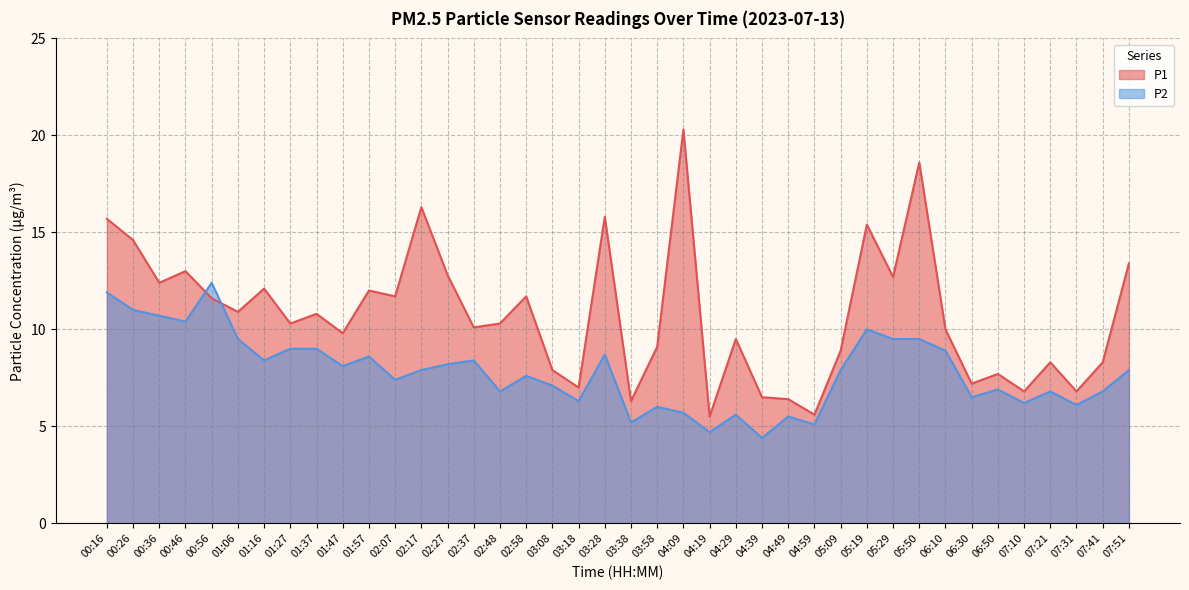

Reading left to right, transcribe all the data shown in this chart.

P1: 00:16=15.7	00:26=14.6	00:36=12.4	00:46=13.0	00:56=11.6	01:06=10.9	01:16=12.1	01:27=10.3	01:37=10.8	01:47=9.8	01:57=12.0	02:07=11.7	02:17=16.3	02:27=12.8	02:37=10.1	02:48=10.3	02:58=11.7	03:08=7.9	03:18=7.0	03:28=15.8	03:38=6.3	03:58=9.1	04:09=20.3	04:19=5.5	04:29=9.5	04:39=6.5	04:49=6.4	04:59=5.6	05:09=8.9	05:19=15.4	05:29=12.7	05:50=18.6	06:10=10.0	06:30=7.2	06:50=7.7	07:10=6.8	07:21=8.3	07:31=6.8	07:41=8.3	07:51=13.4
P2: 00:16=11.9	00:26=11.0	00:36=10.7	00:46=10.4	00:56=12.4	01:06=9.5	01:16=8.4	01:27=9.0	01:37=9.0	01:47=8.1	01:57=8.6	02:07=7.4	02:17=7.9	02:27=8.2	02:37=8.4	02:48=6.8	02:58=7.6	03:08=7.1	03:18=6.3	03:28=8.7	03:38=5.2	03:58=6.0	04:09=5.7	04:19=4.7	04:29=5.6	04:39=4.4	04:49=5.5	04:59=5.1	05:09=7.9	05:19=10.0	05:29=9.5	05:50=9.5	06:10=8.9	06:30=6.5	06:50=6.9	07:10=6.2	07:21=6.8	07:31=6.1	07:41=6.8	07:51=7.9